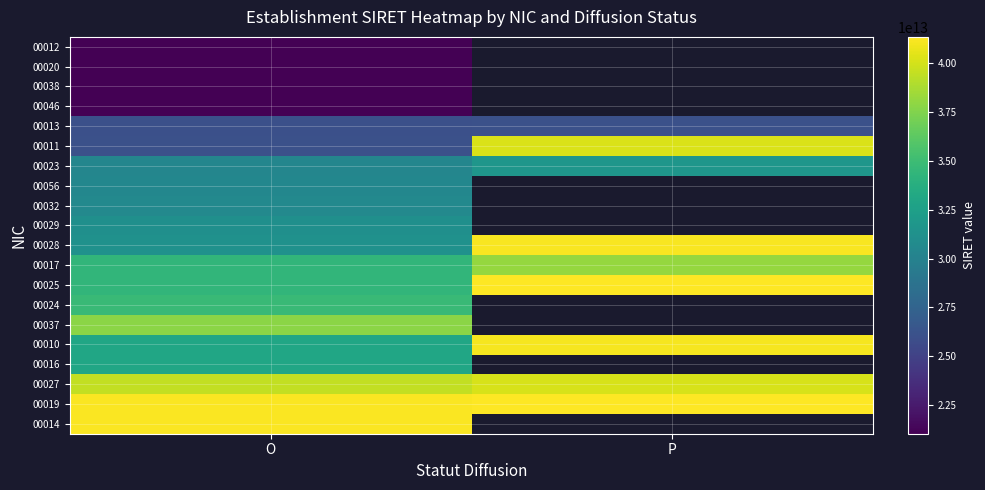

How many values in the 00011 series are below 40200382600011?

1